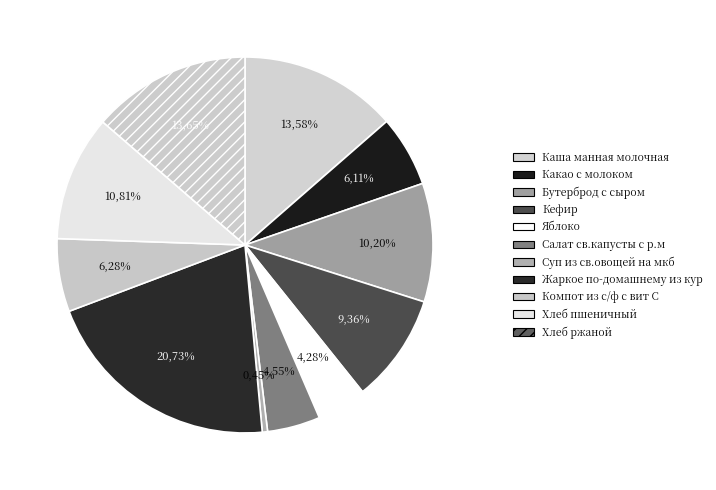

To the nearest percent, what percentage of the pie is Каша манная молочная?

14%